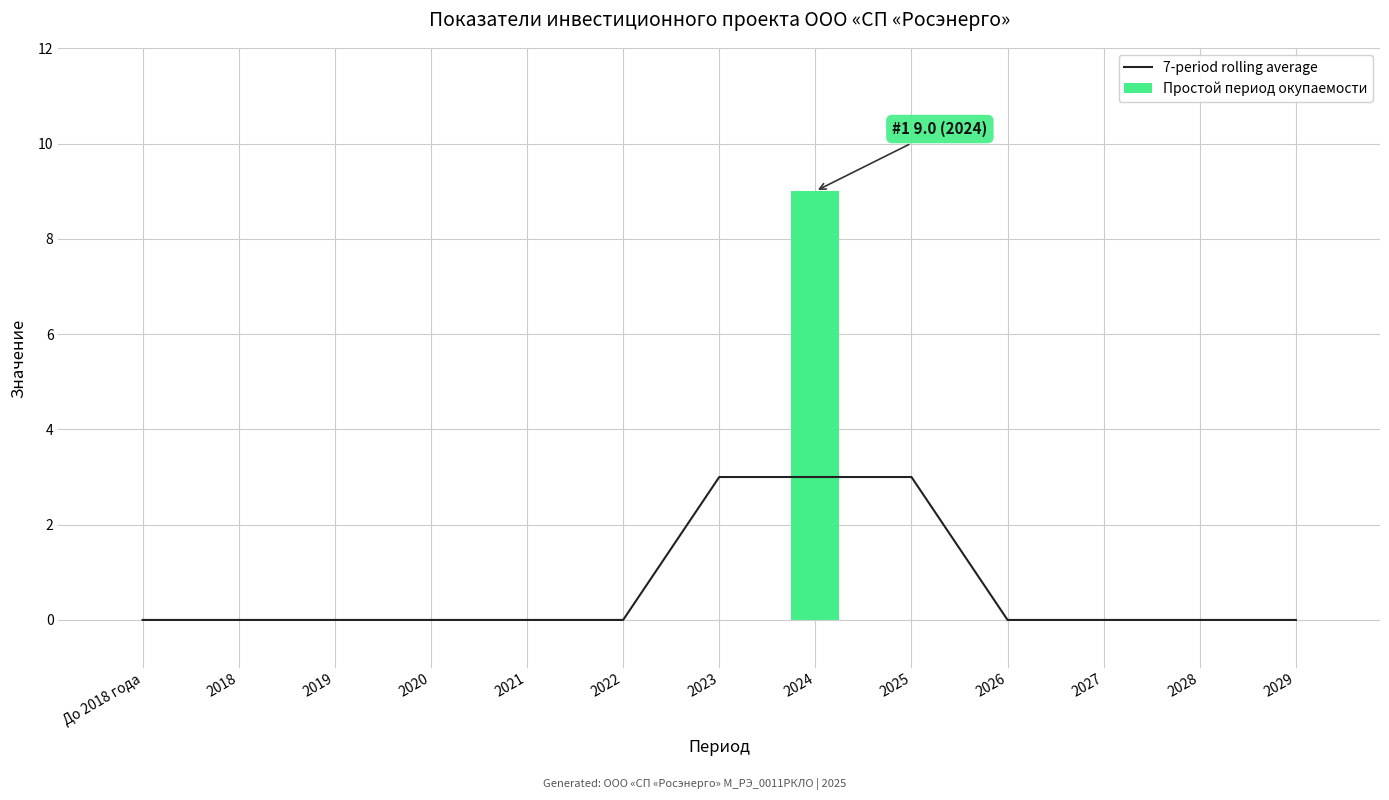

What is the value of the Простой период окупаемости bar at the 8th from the left?

9